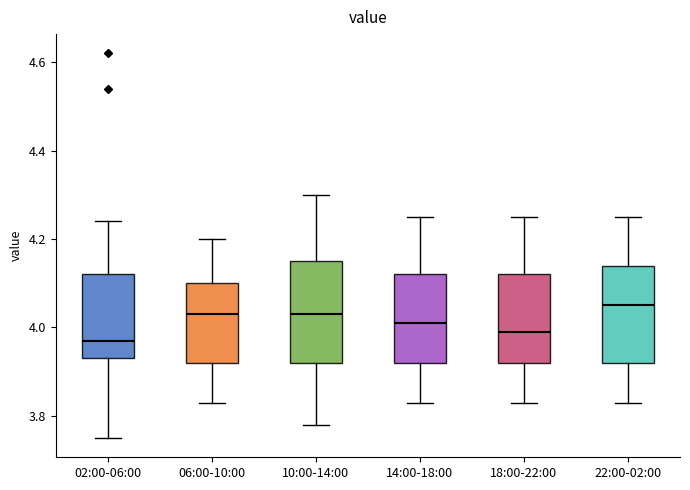

Reading left to right, transcribe this box plot: for each box, give where its median line is, the range the box spans, and where its two whiskers end, as read against the y-axis. The values are not printed on the chart, so give them approximately, as read against the axis.

02:00-06:00: median 3.98, box 3.94 to 4.12, whiskers 3.76 to 4.24
06:00-10:00: median 4.04, box 3.92 to 4.10, whiskers 3.84 to 4.20
10:00-14:00: median 4.04, box 3.92 to 4.16, whiskers 3.78 to 4.30
14:00-18:00: median 4.02, box 3.92 to 4.12, whiskers 3.84 to 4.26
18:00-22:00: median 4.00, box 3.92 to 4.12, whiskers 3.84 to 4.26
22:00-02:00: median 4.06, box 3.92 to 4.14, whiskers 3.84 to 4.26